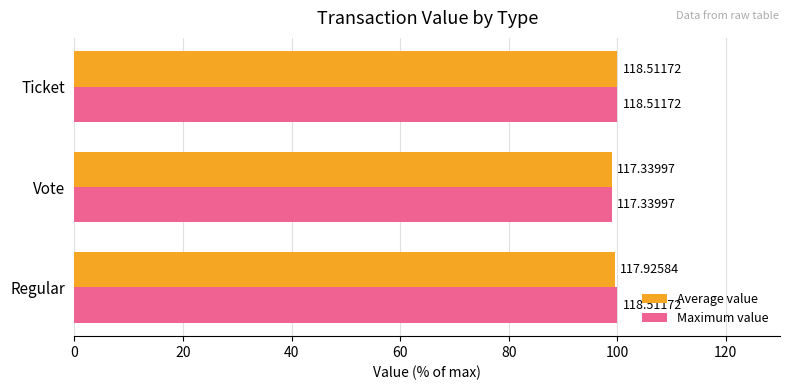

What are all the series names shown in the legend?

Average value, Maximum value